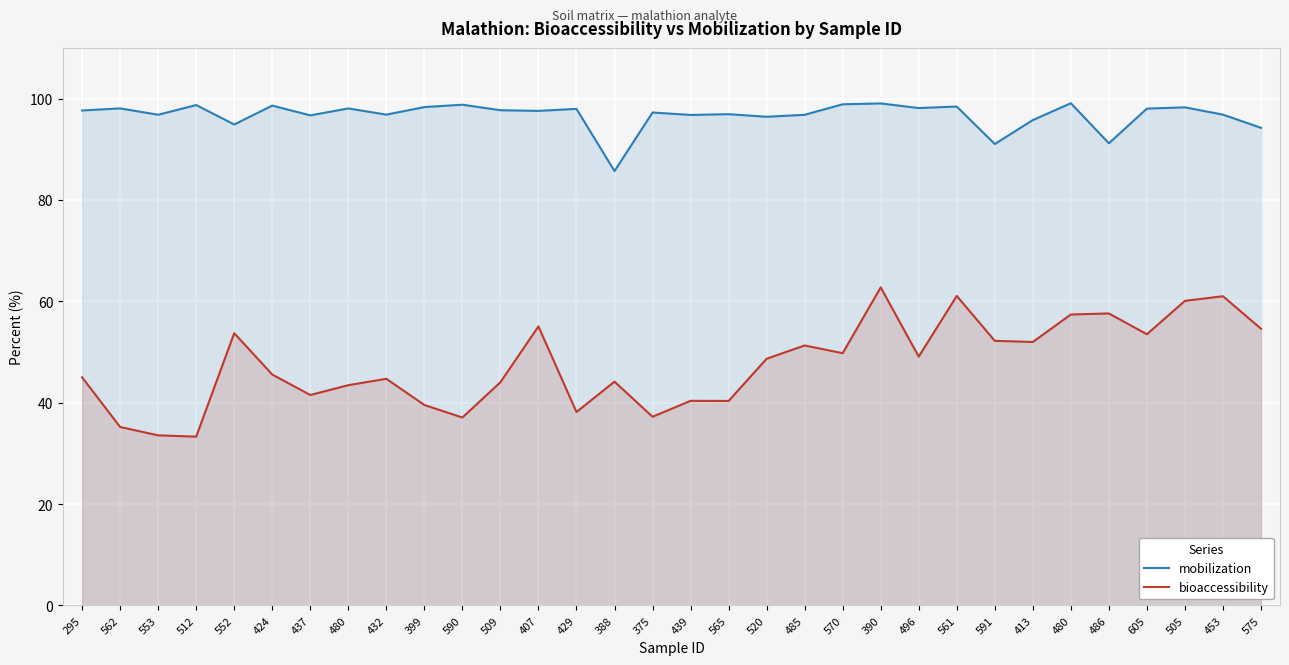

List the series in order of their peak value, lowest first.

bioaccessibility, mobilization